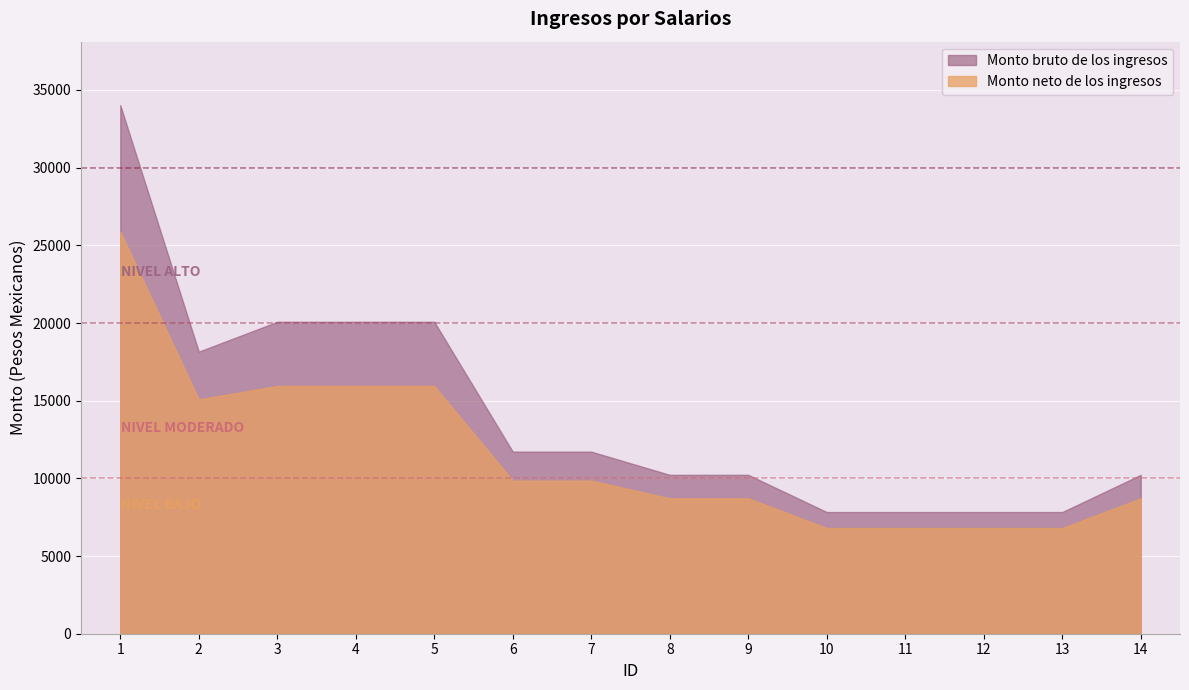

List the series in order of their overall mean, lowest first.

Monto neto de los ingresos, Monto bruto de los ingresos